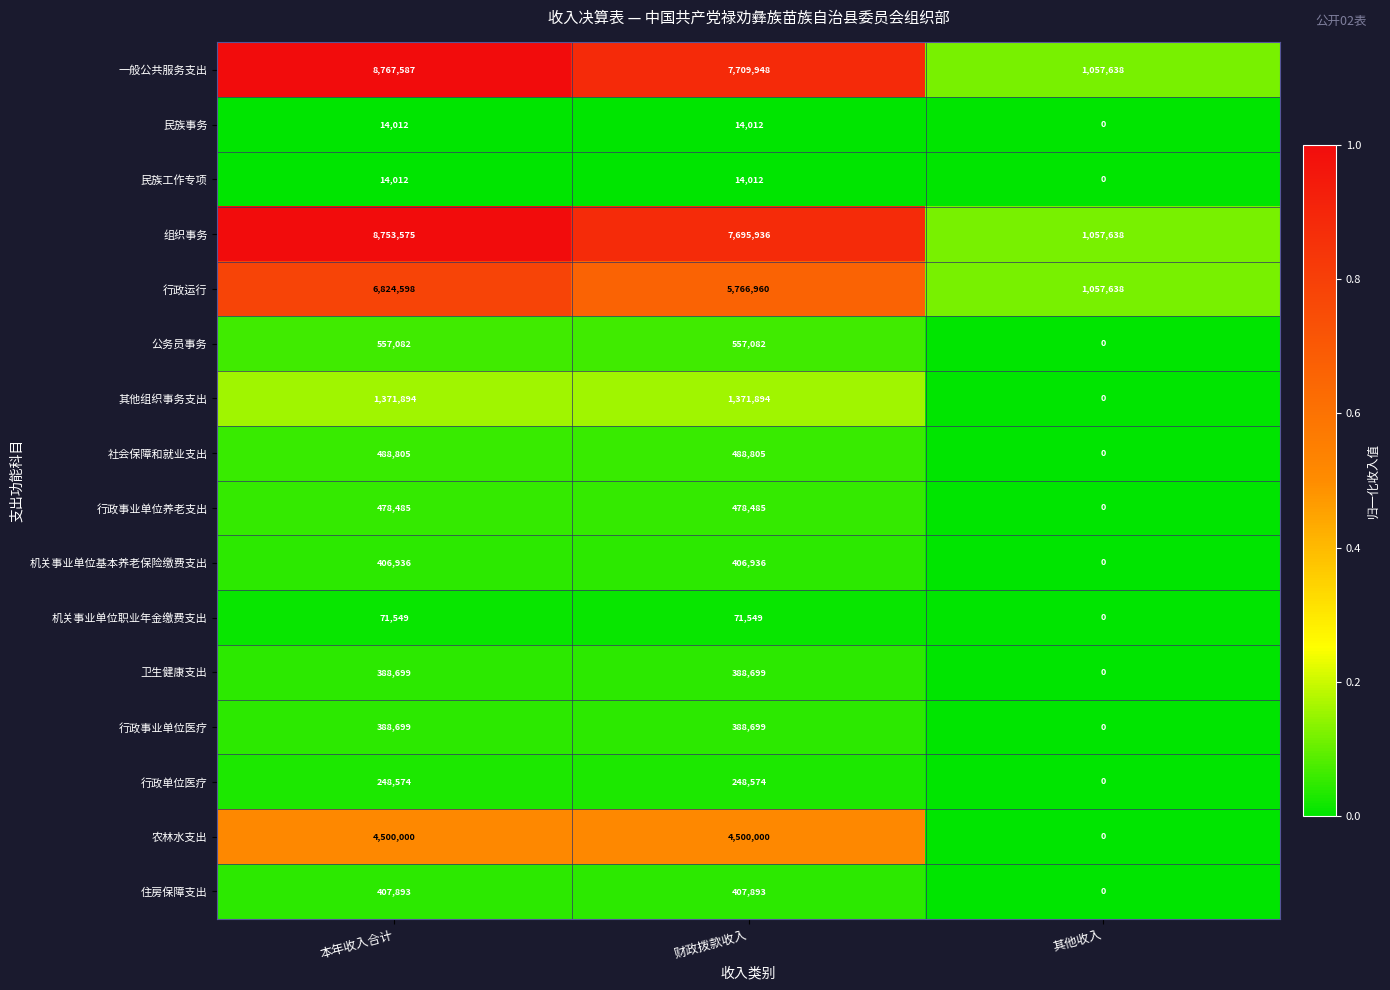

Which series has the widest spread of values?

一般公共服务支出